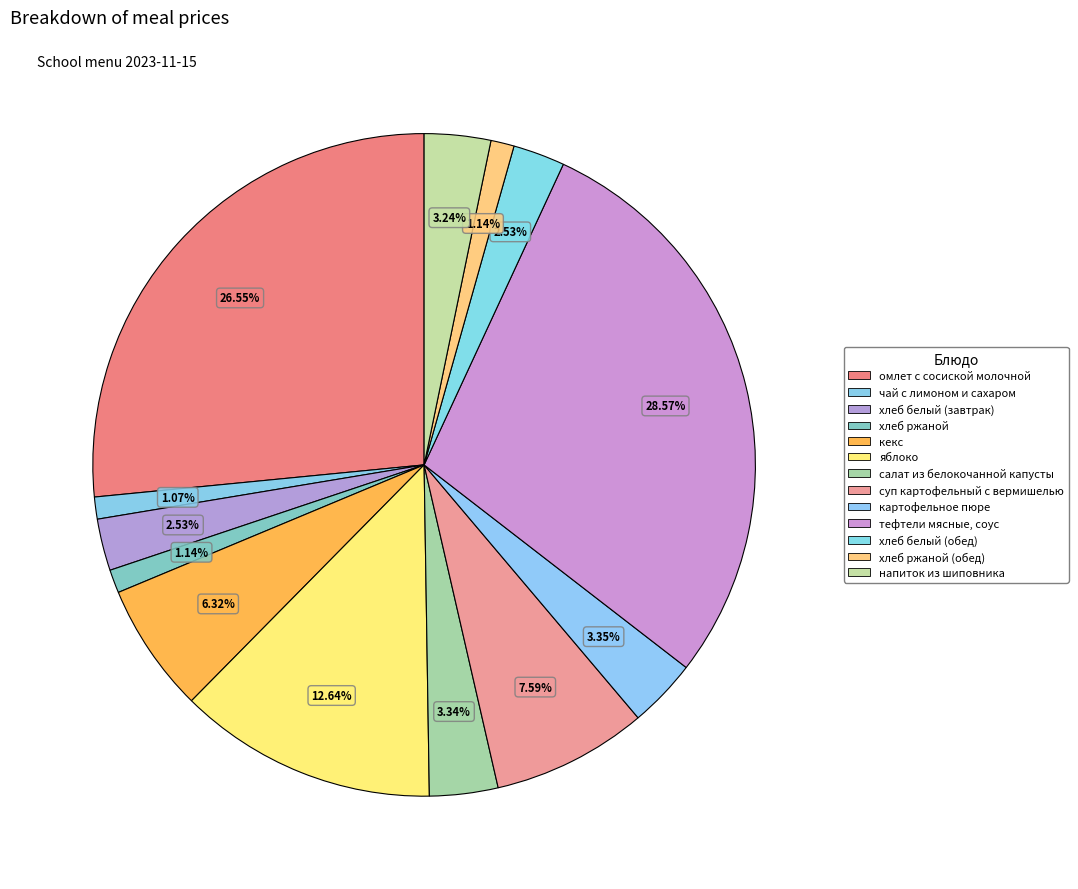

What portion of the pie excludes кекс?

93.7%